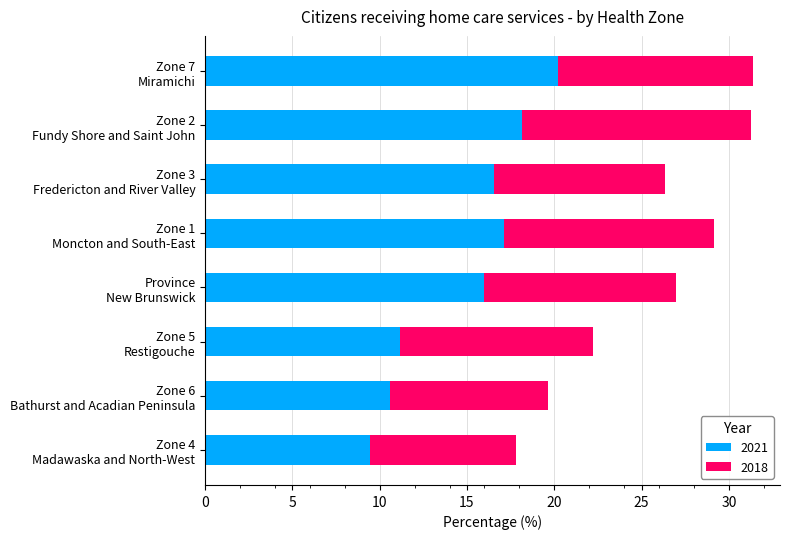

Count the number of categories in the chart.

8